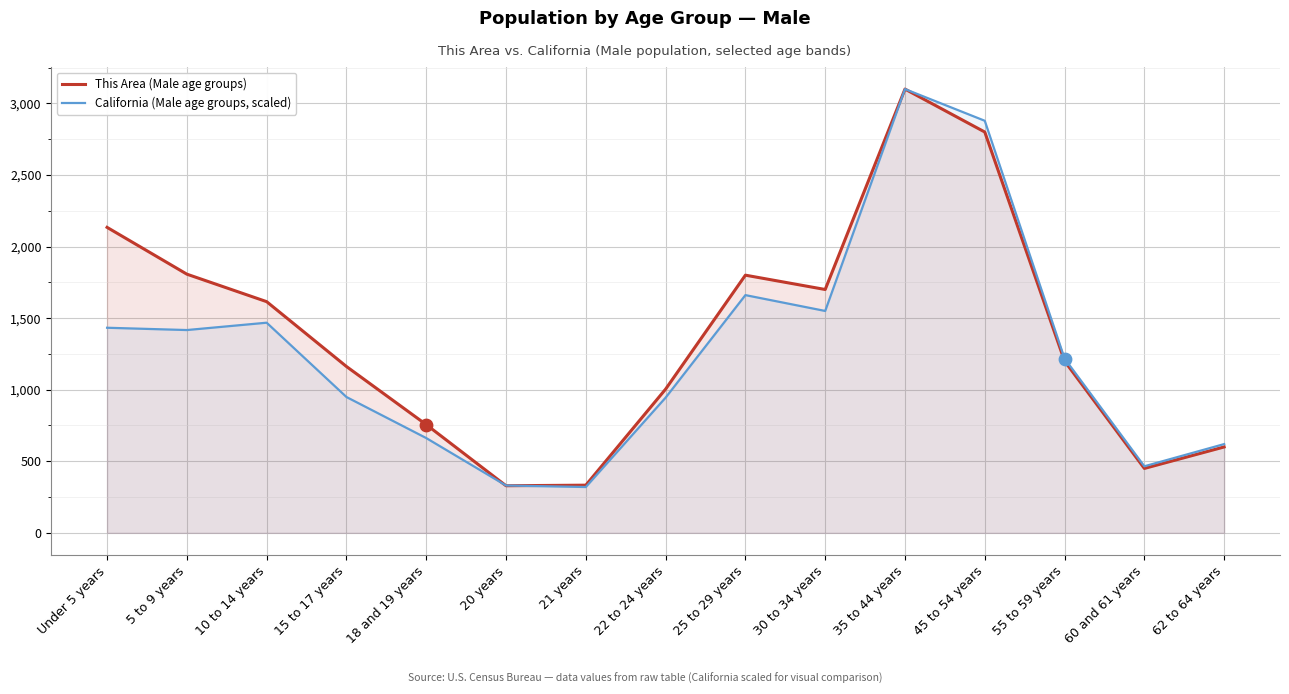

Is the value of California (Male age groups, scaled) at 55 to 59 years greater than the value of This Area (Male age groups) at 10 to 14 years?

No